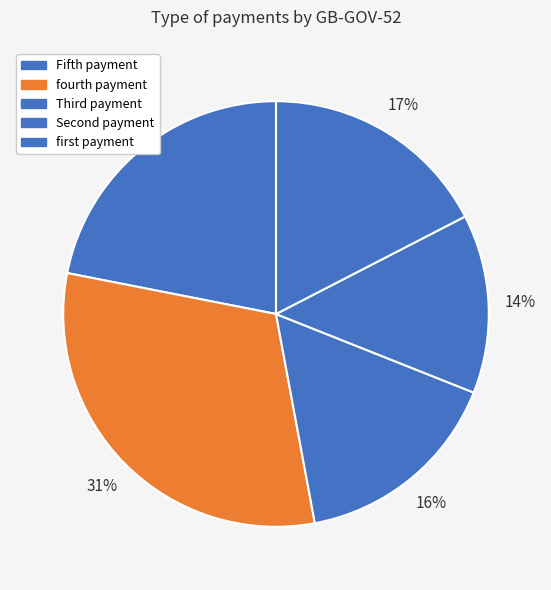

Does any single category account for the majority?

No